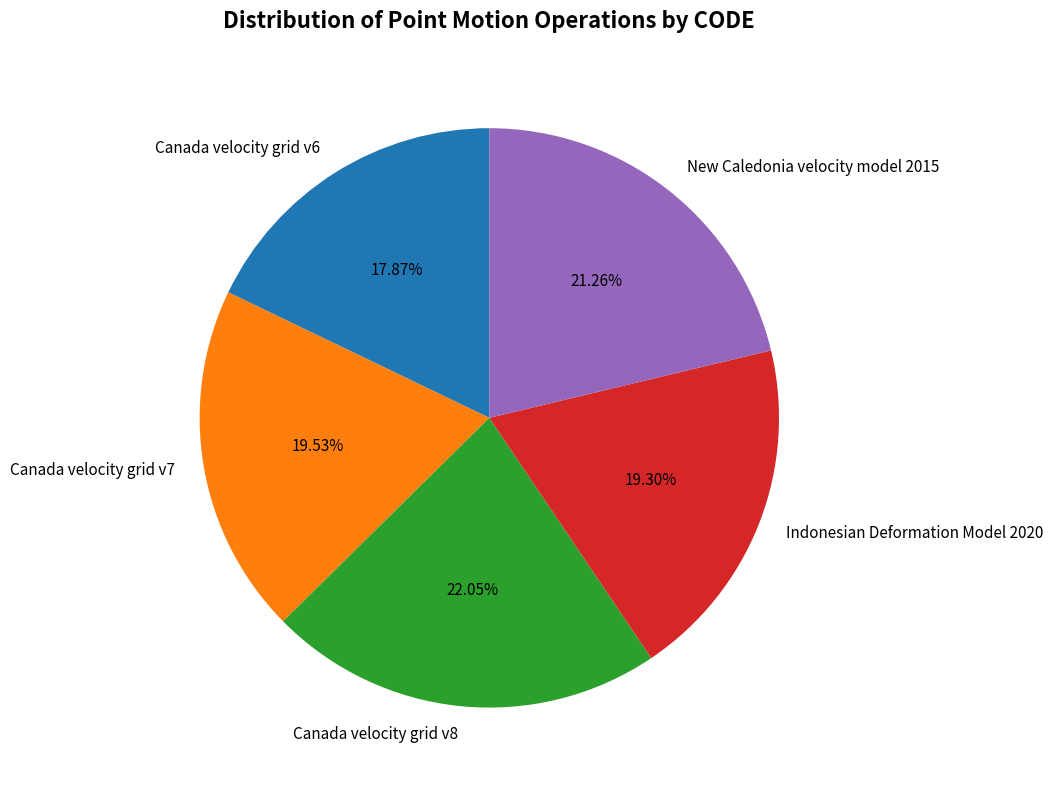

Is it true that Indonesian Deformation Model 2020 is 29% of the pie?

False